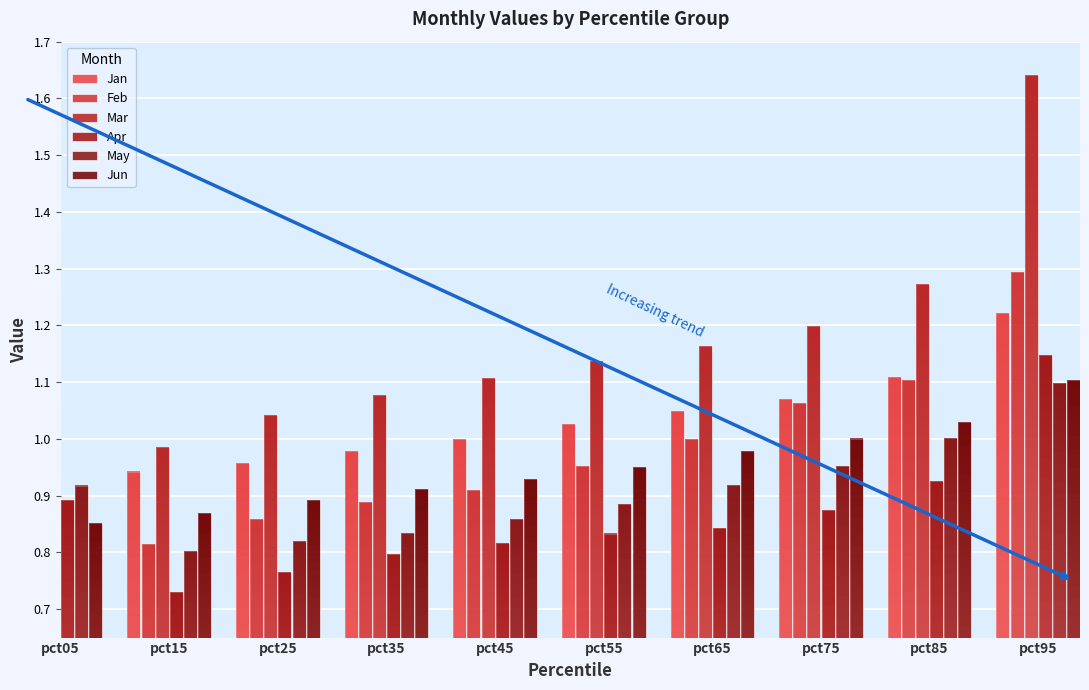

What is the greatest value displayed?

1.6